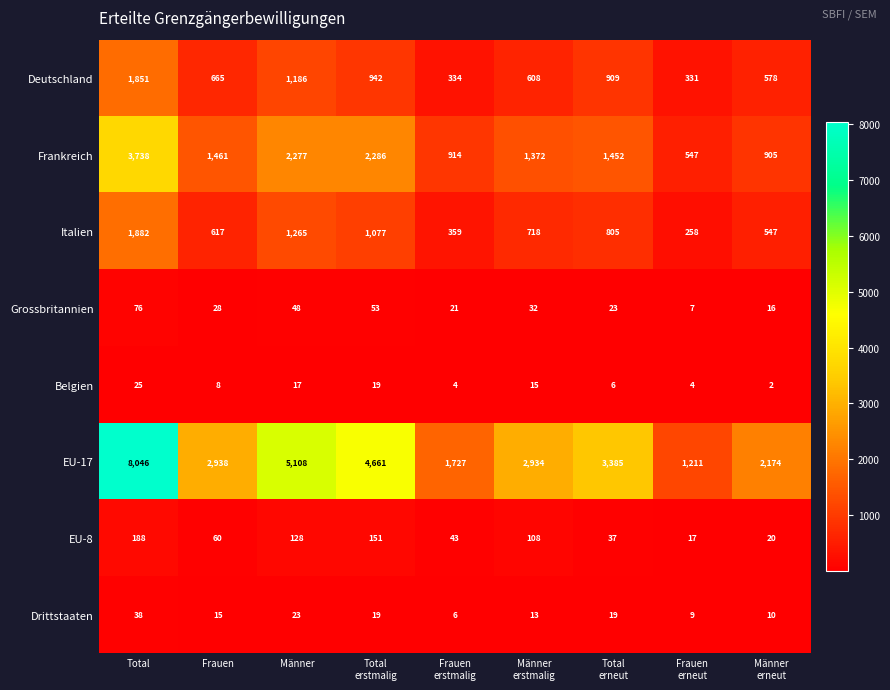

Which label corresponds to the largest value in the chart?

Total